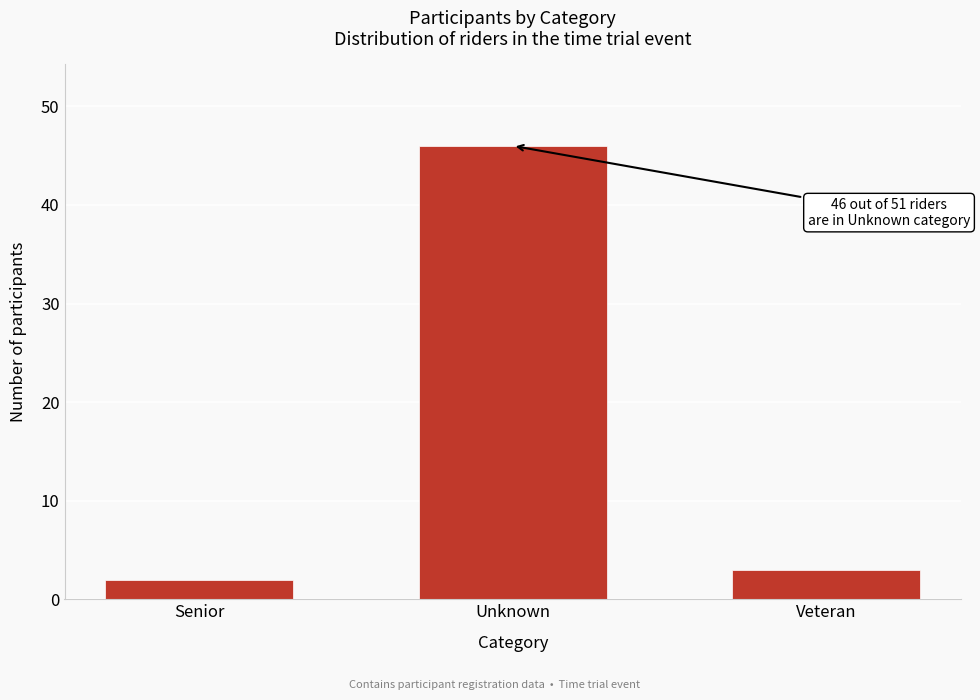

Reading left to right, list all the values displayed in this chart.

Senior=2	Unknown=46	Veteran=3